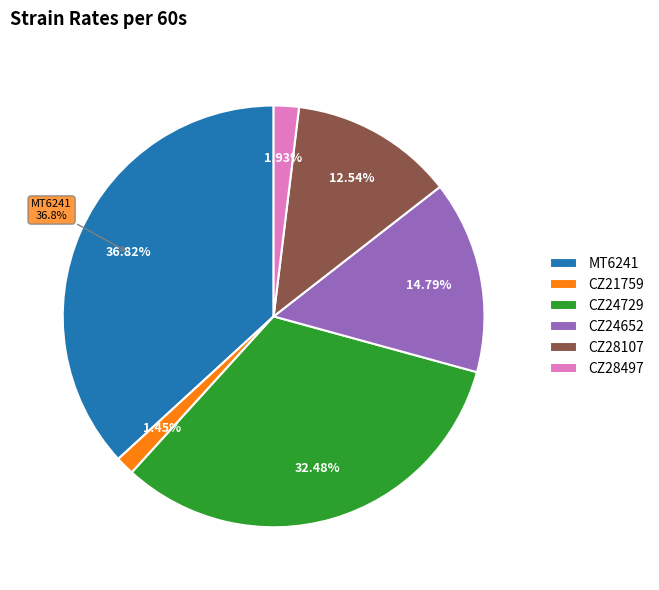

Is it true that CZ21759 is 1% of the pie?

True